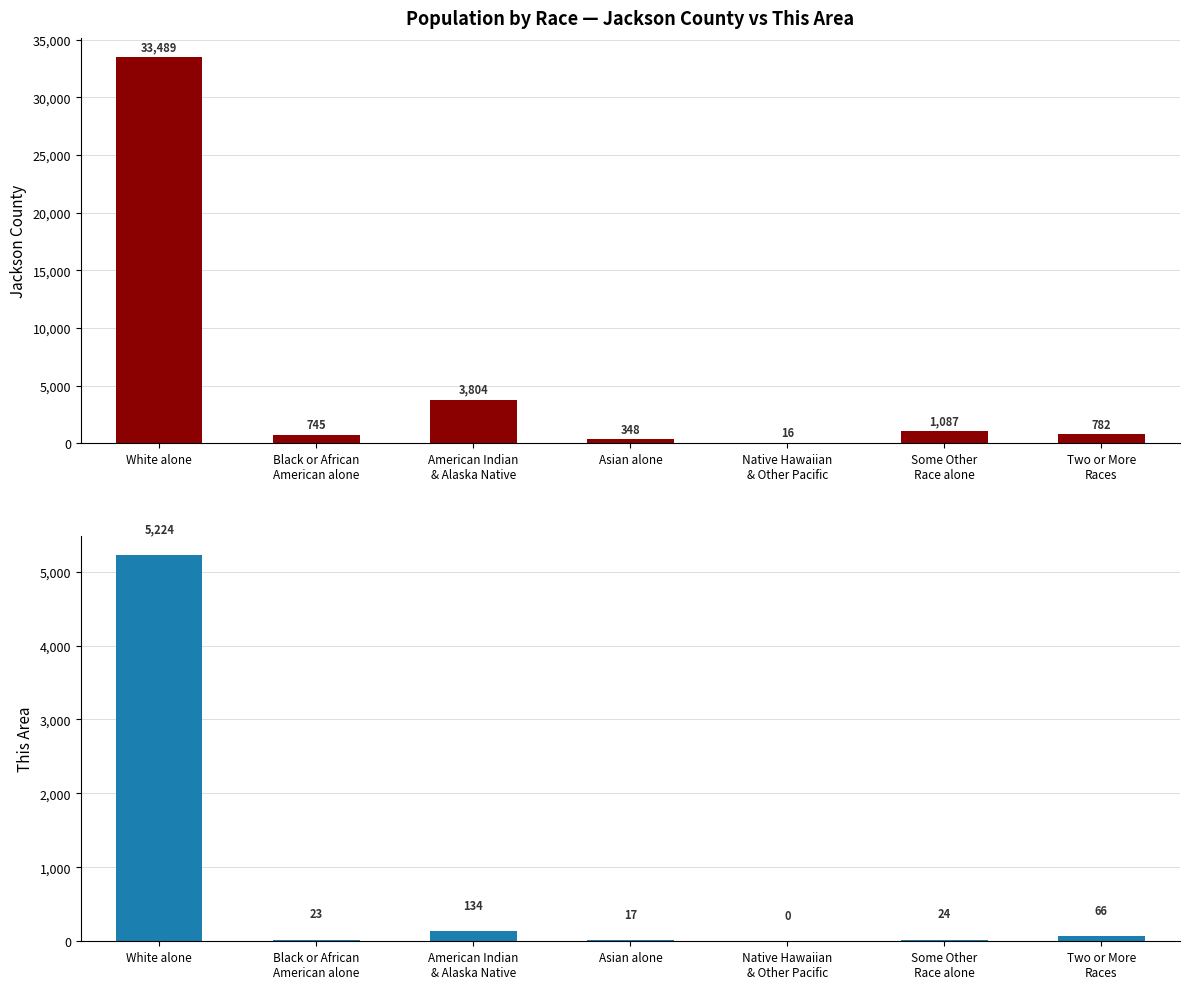

True or false: This Area has a value of -2771 at Native Hawaiian
& Other Pacific.

False